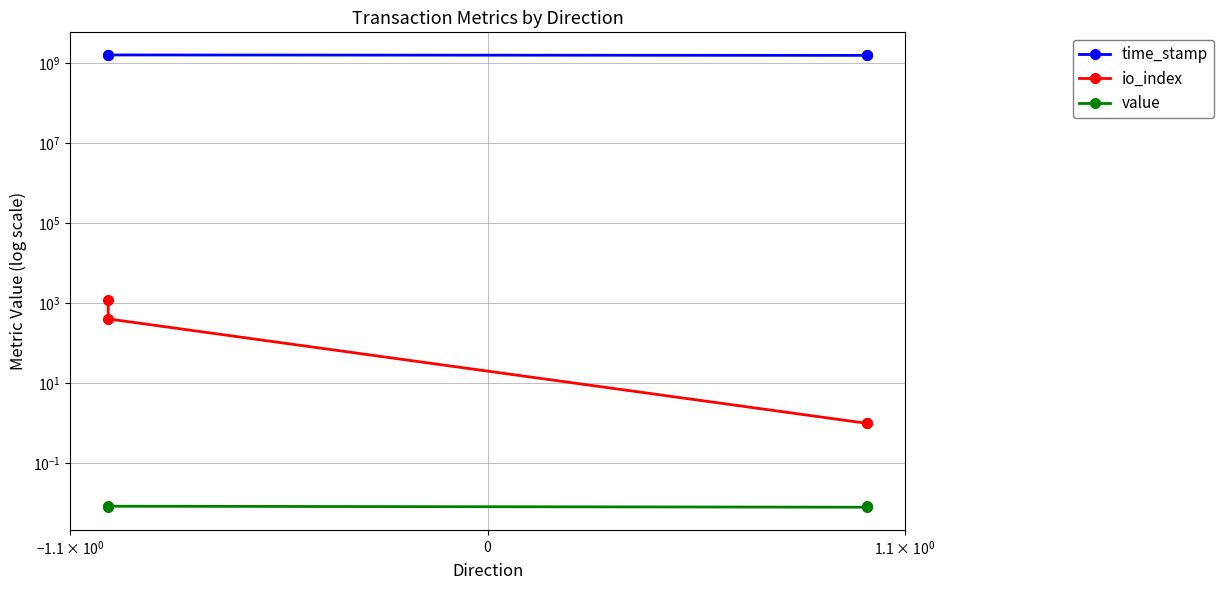

Where is value nearest to the value 0?

$\mathdefault{-1.1\times10^{0}}$